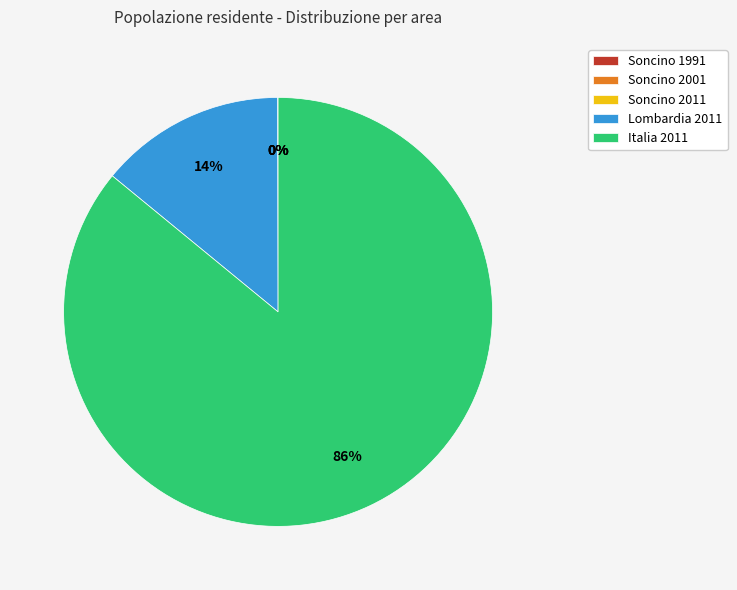

Is it true that Italia 2011 is 99% of the pie?

False